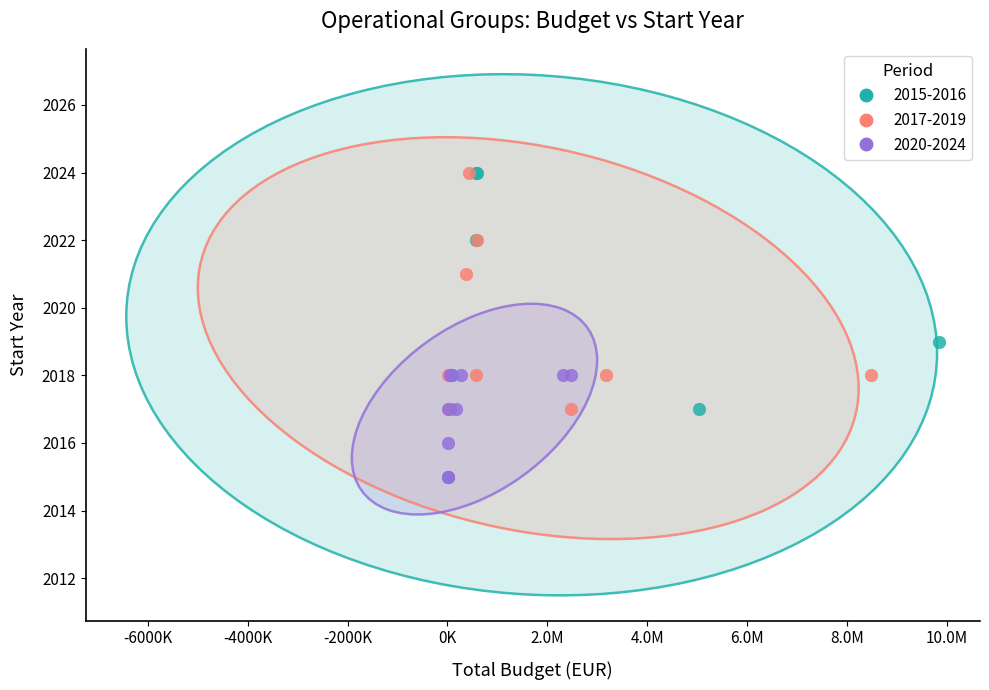

What are all the series names shown in the legend?

2015-2016, 2017-2019, 2020-2024